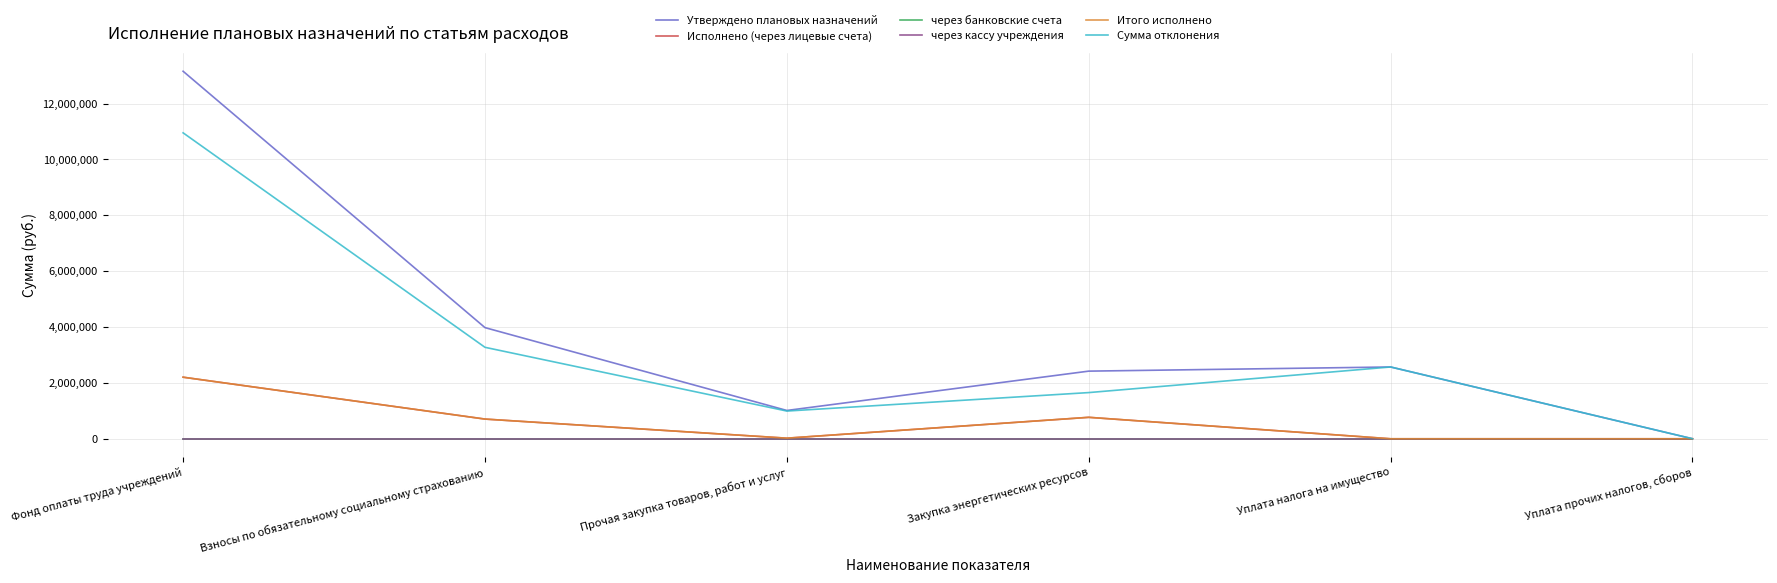

At Уплата налога на имущество, list the series in order from smallest to largest.

Исполнено (через лицевые счета), через банковские счета, через кассу учреждения, Итого исполнено, Утверждено плановых назначений, Сумма отклонения